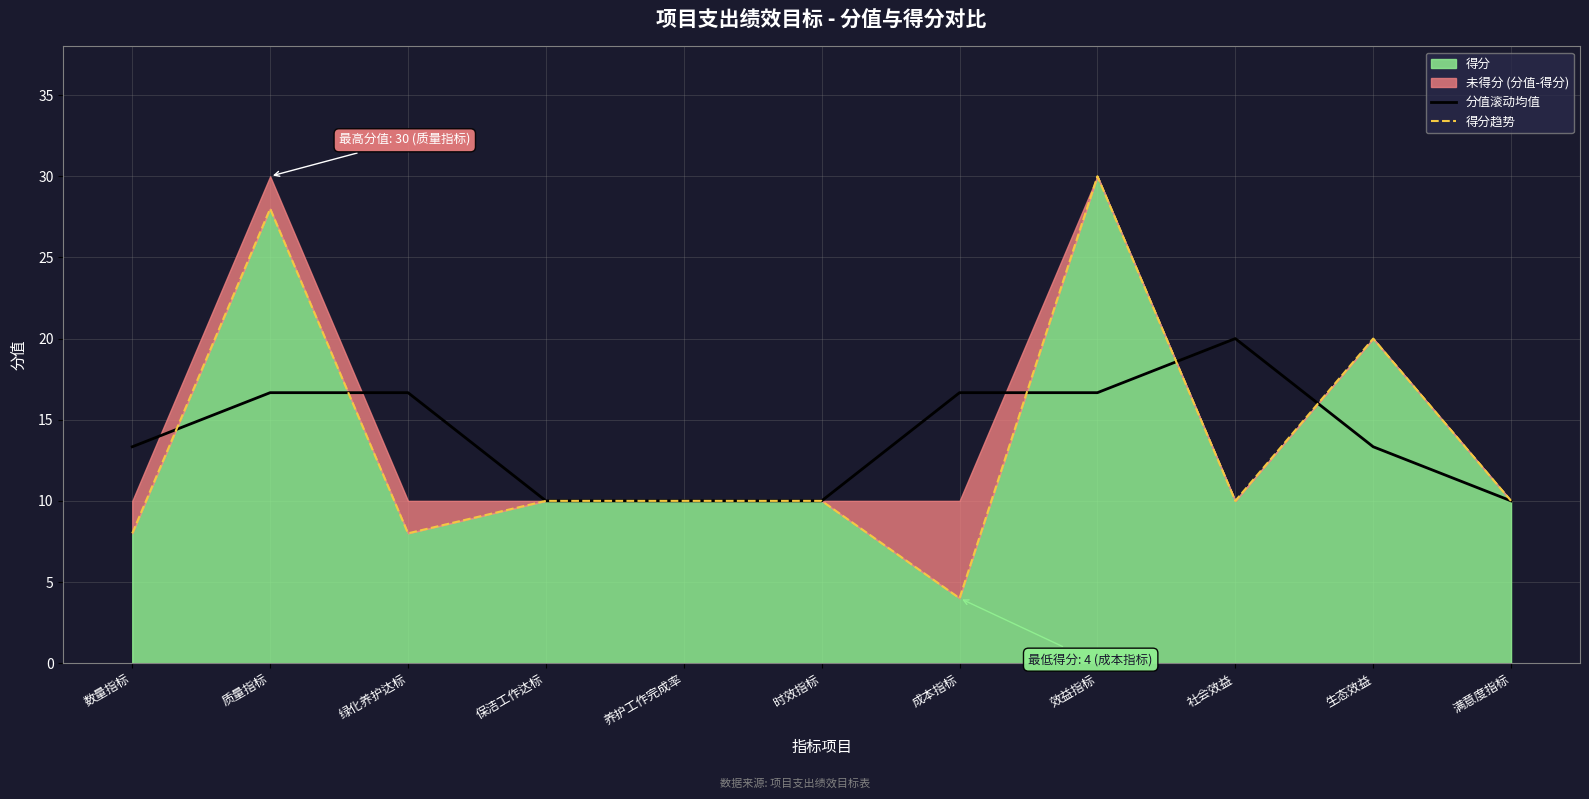

What position from the left is 社会效益?

9